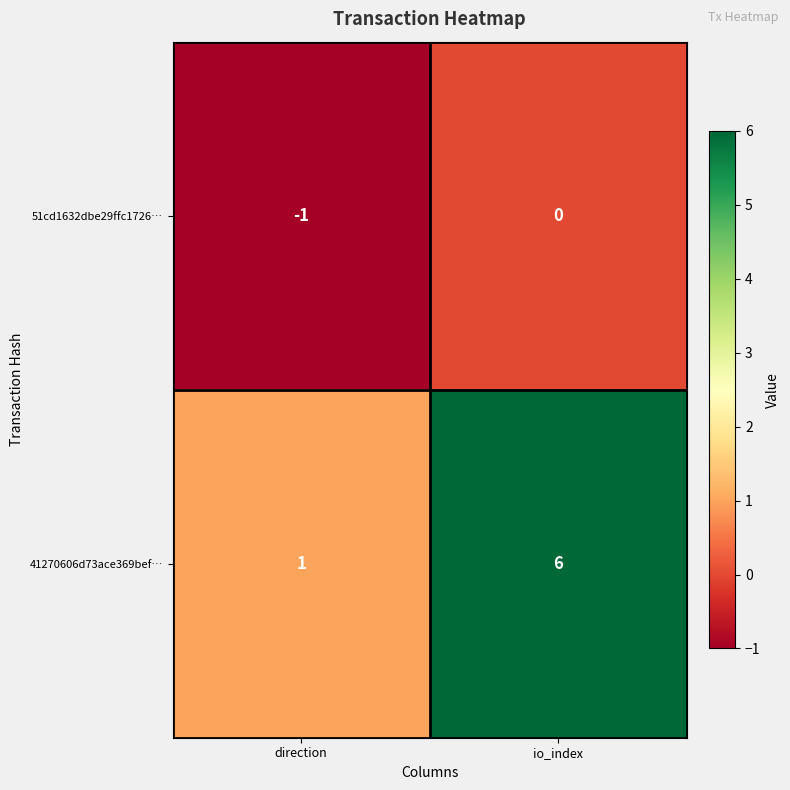

What is the highest value of the 41270606d73ace369bef… series?

6